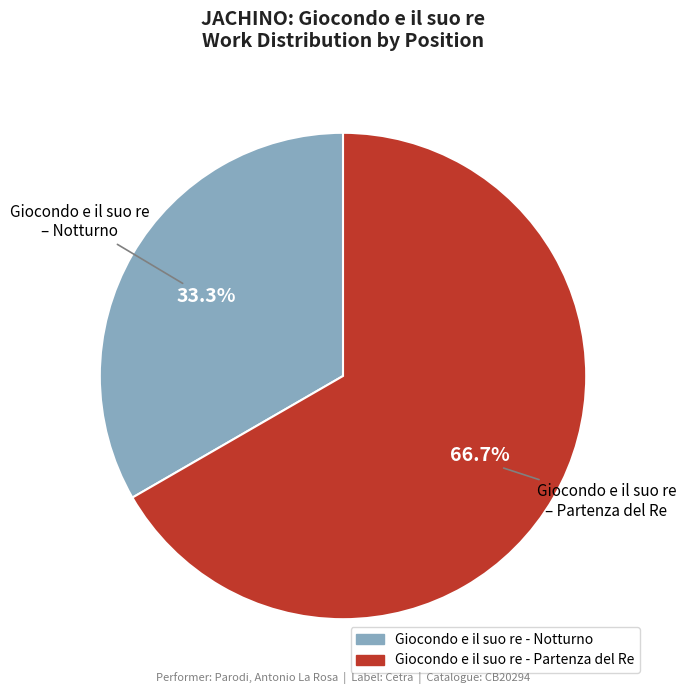

Rank the categories by value from highest to lowest.

Giocondo e il suo re - Partenza del Re, Giocondo e il suo re - Notturno